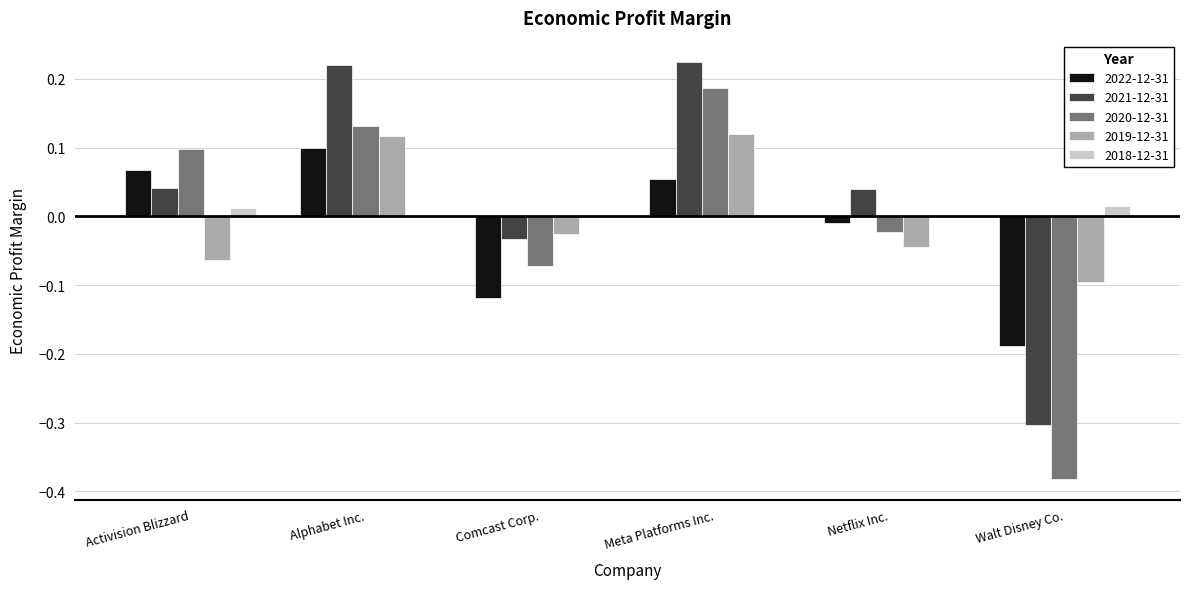

At which label does 2020-12-31 reach its peak?

Meta Platforms Inc.